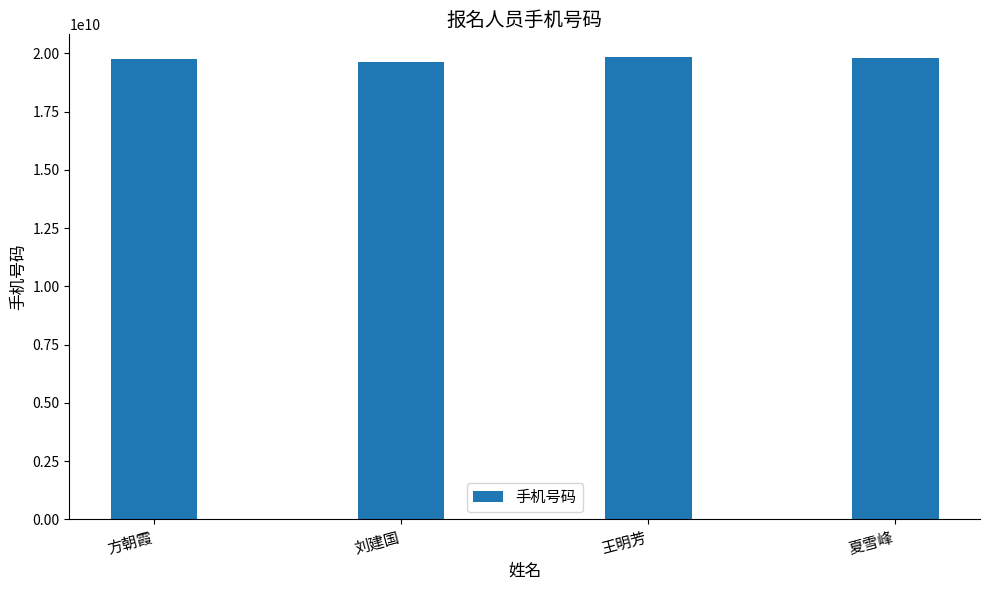

How many values are between 19771111002 and 19831023652?

3